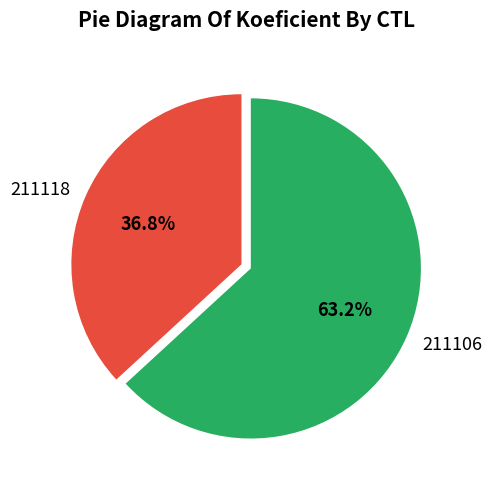

Does 211118 represent more than half of the total?

No